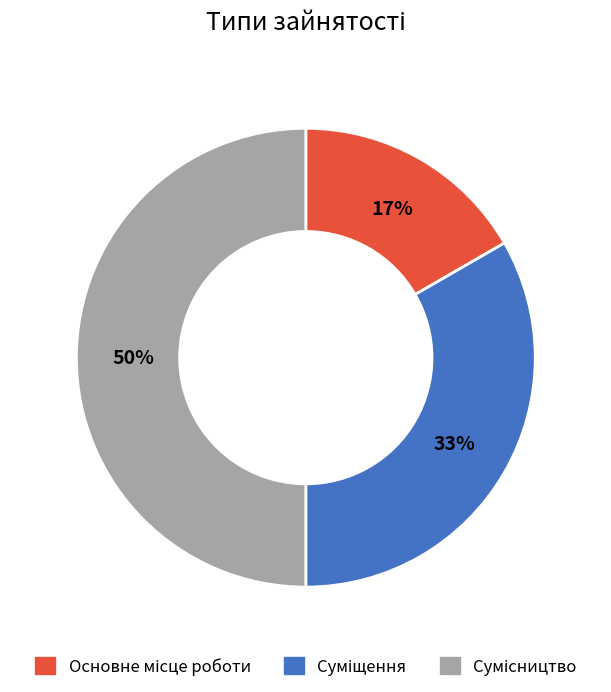

To the nearest percent, what is the difference between the largest and smallest slice percentages?

33%